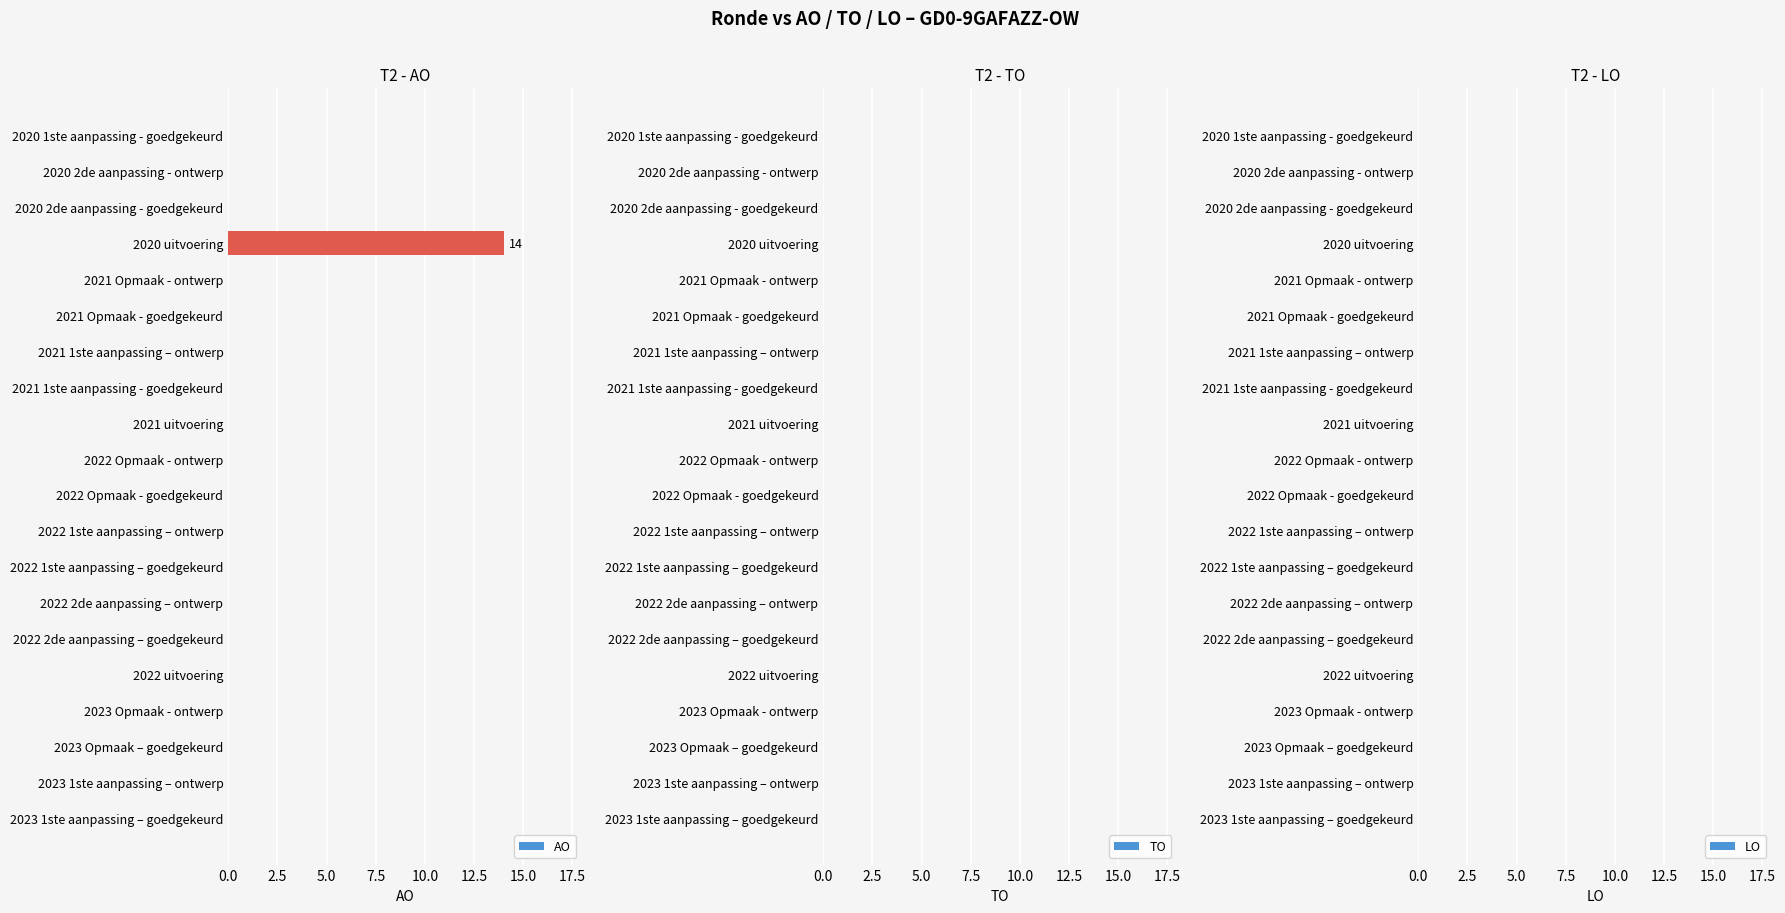

What is the sum of all values?

14